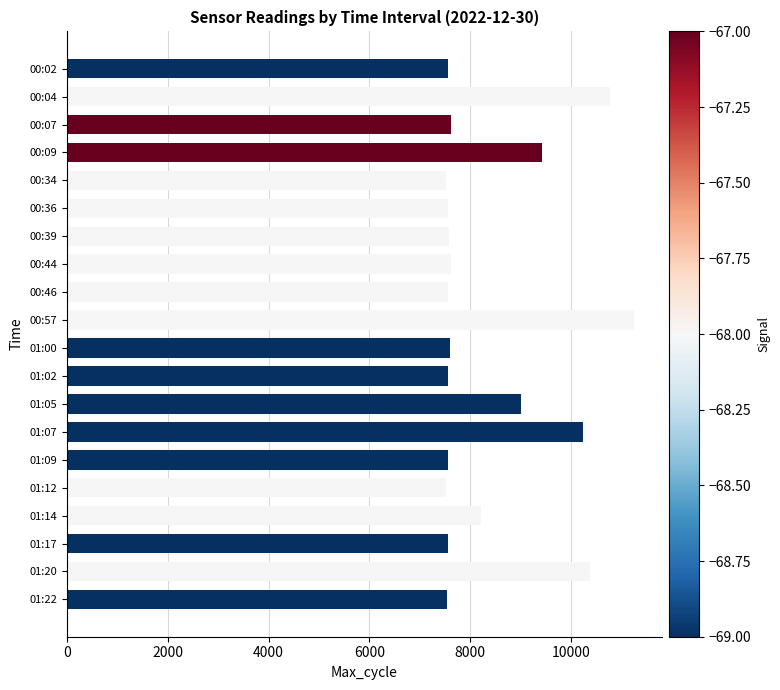

What is the greatest value displayed?

11247